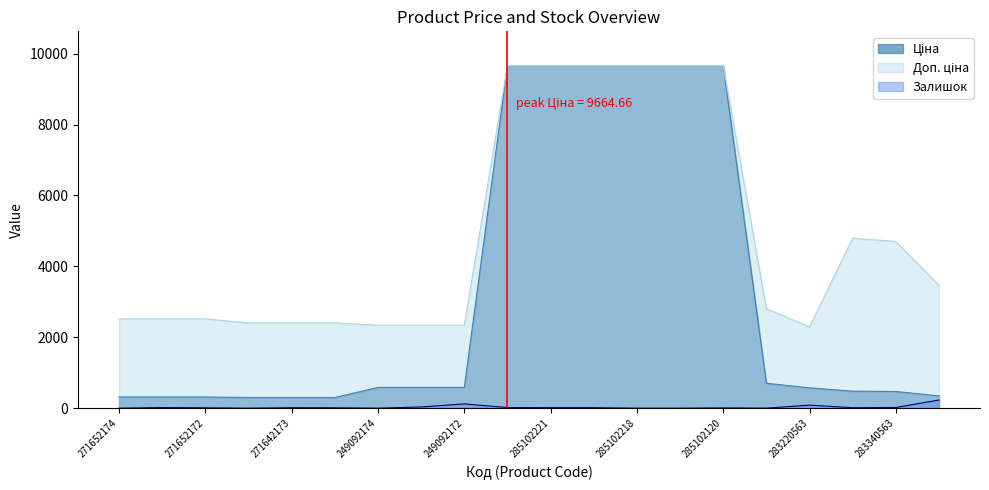

List the series in order of their overall mean, highest first.

Доп. ціна, Ціна, Залишок